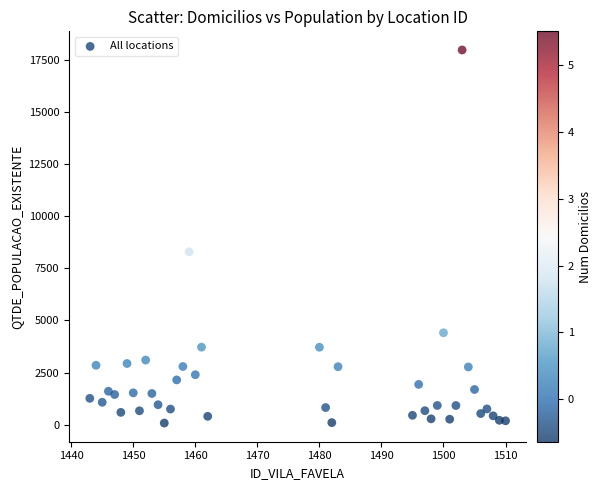

What is the range of Y values (max minus min)?

17921